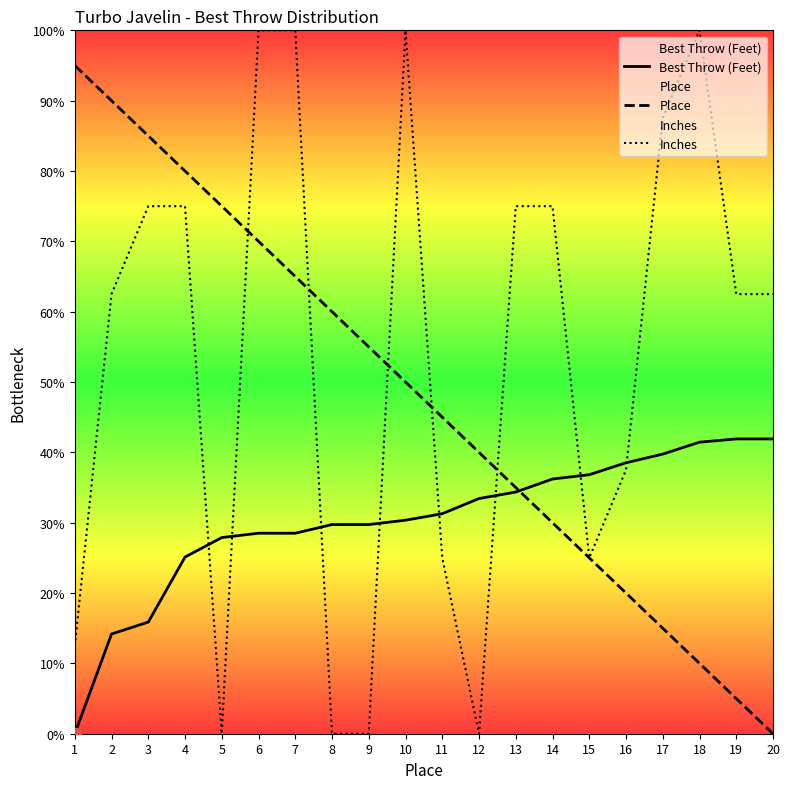

What is the total value across all series at 9?

84.7